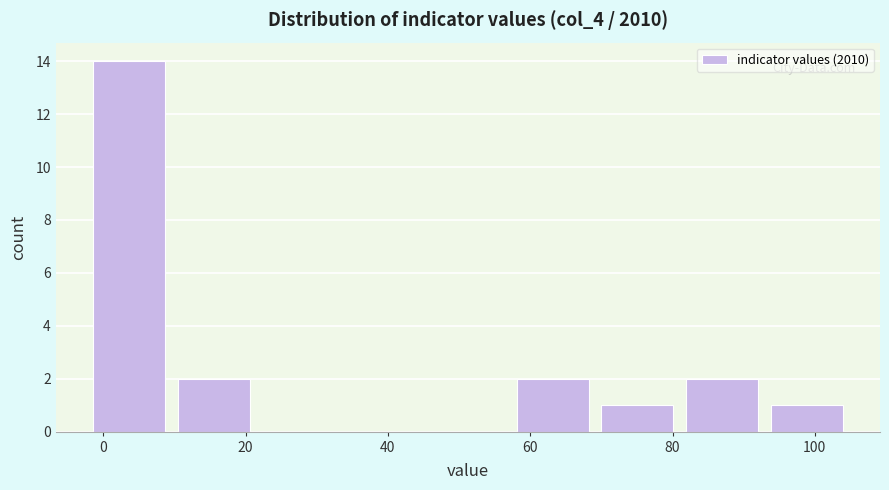

How tall is the bar that spans 70 to 82 on the x-axis? Neither the bar edges nor the heights are printed on the chart, so give them approximately, as read against the axes.

1